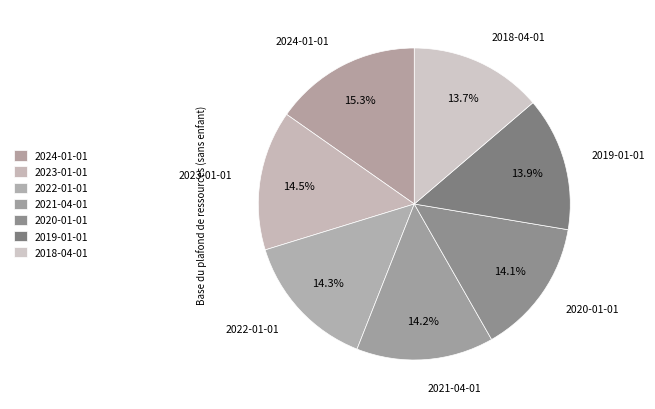

Which slice is the largest?

2024-01-01